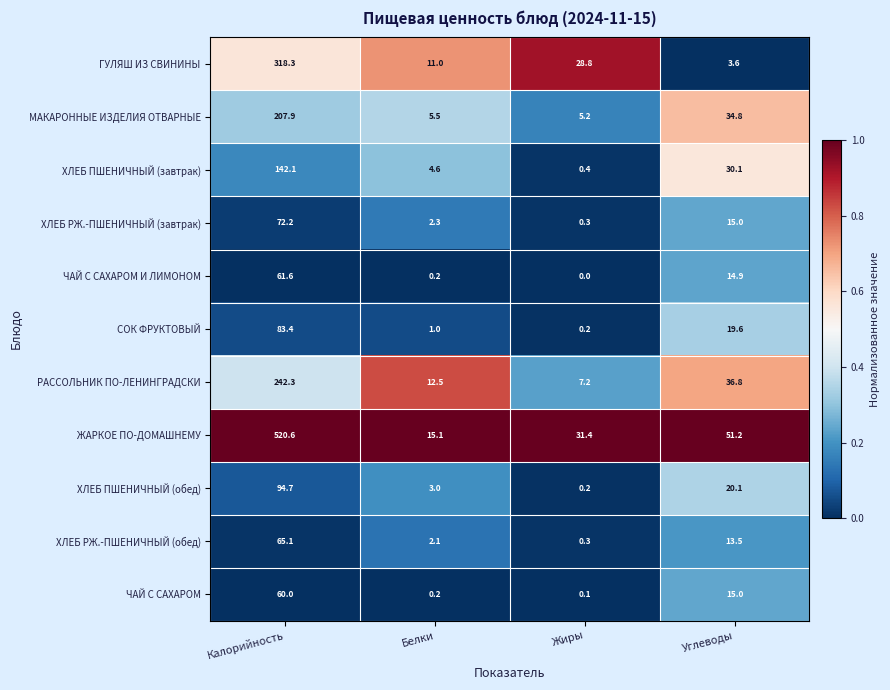

Which series has the largest total across all categories?

ЖАРКОЕ ПО-ДОМАШНЕМУ